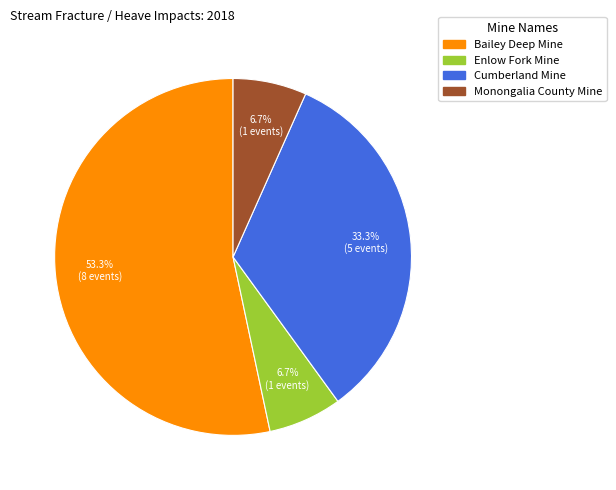

To the nearest percent, what is the difference between the Monongalia County Mine and Cumberland Mine slice percentages?

27%